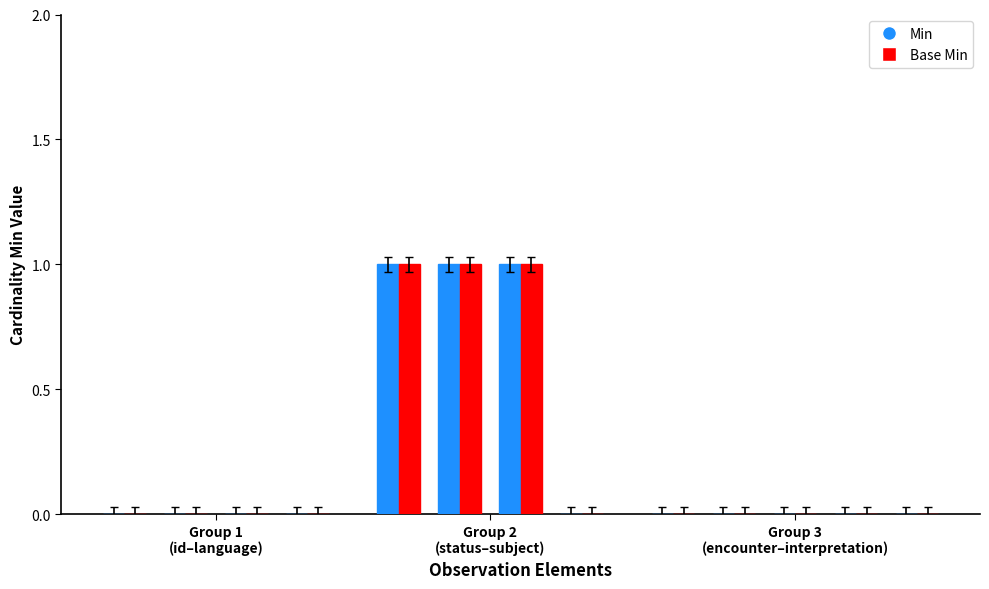

What is the sum of all Base Min values?

3